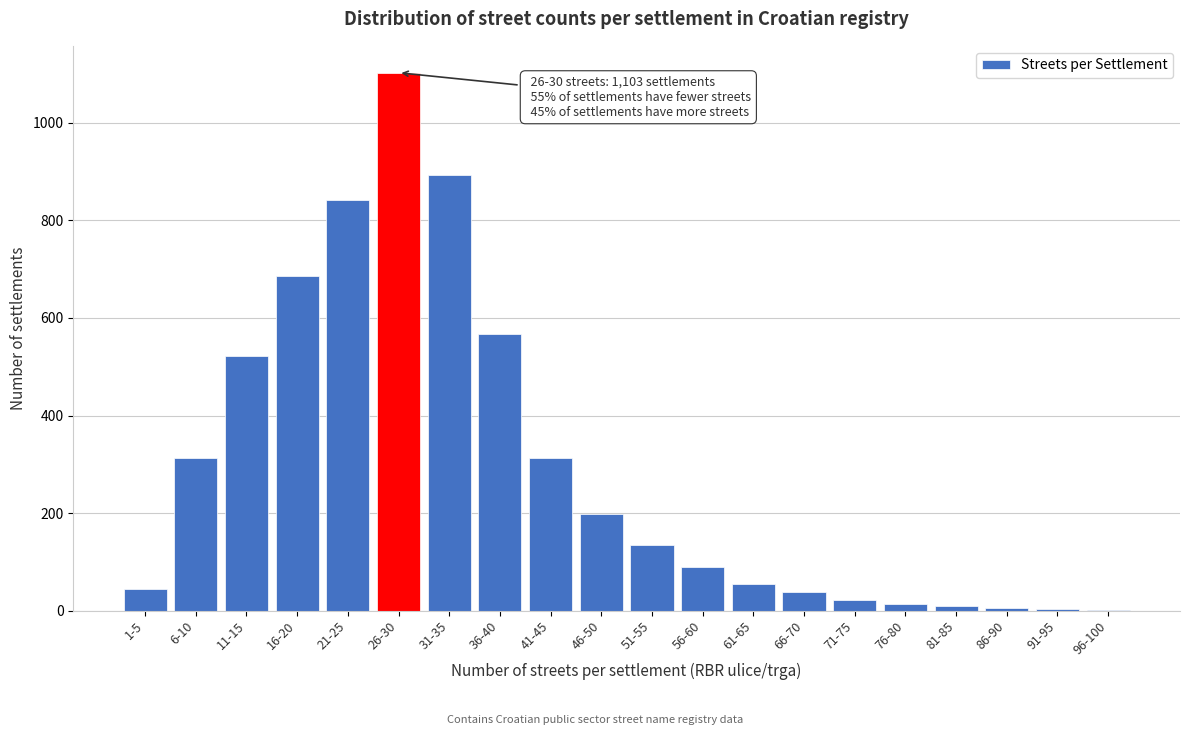

What is the change in value from 1-5 to 31-35?

+849